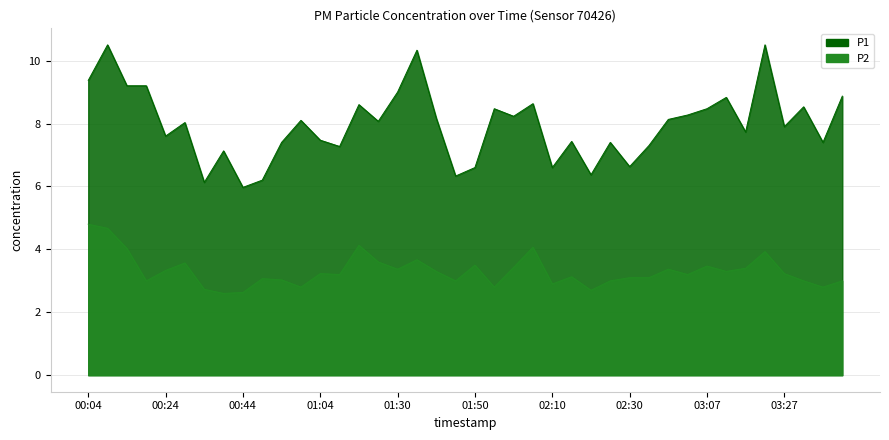

What is the difference between the maximum and minimum values in the P2 series?

2.2